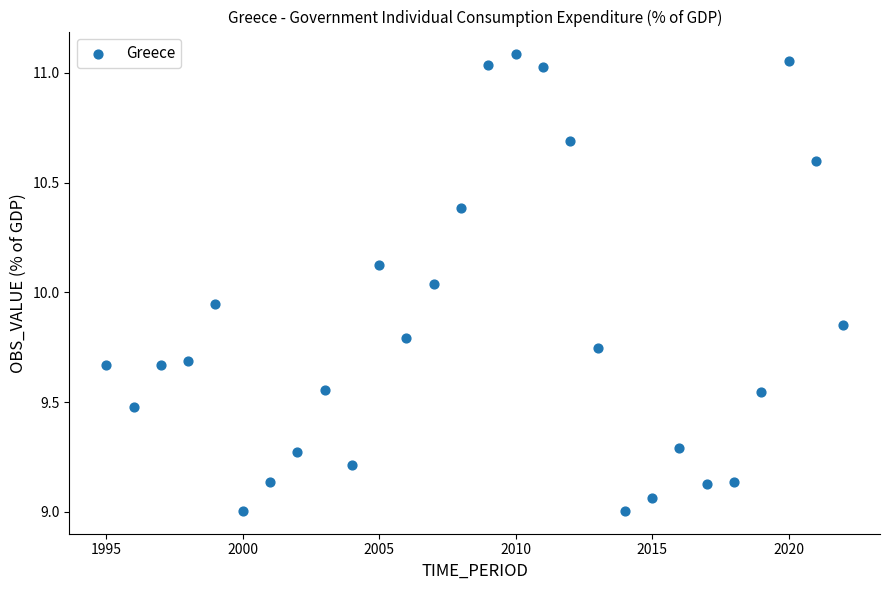

What is the range of Y values (max minus min)?

2.1